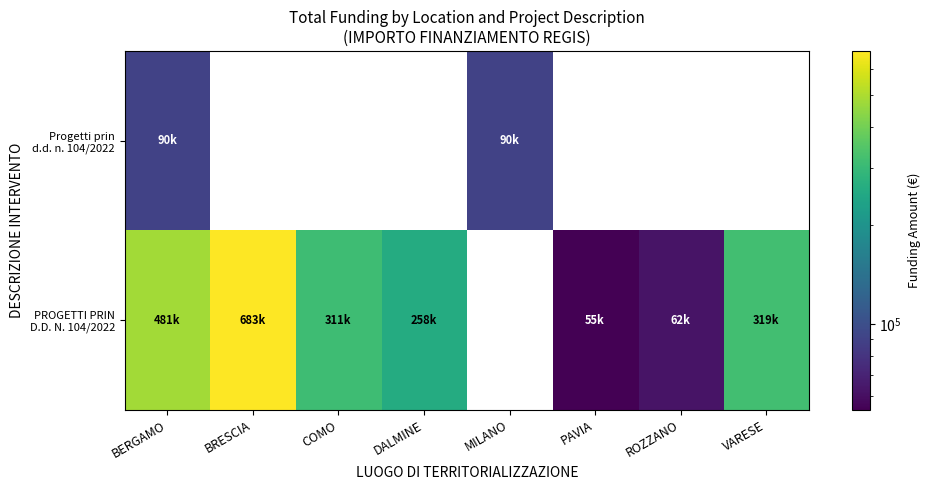

How many positive values does the Progetti prin d.d. n. 104/2022 series have?

2